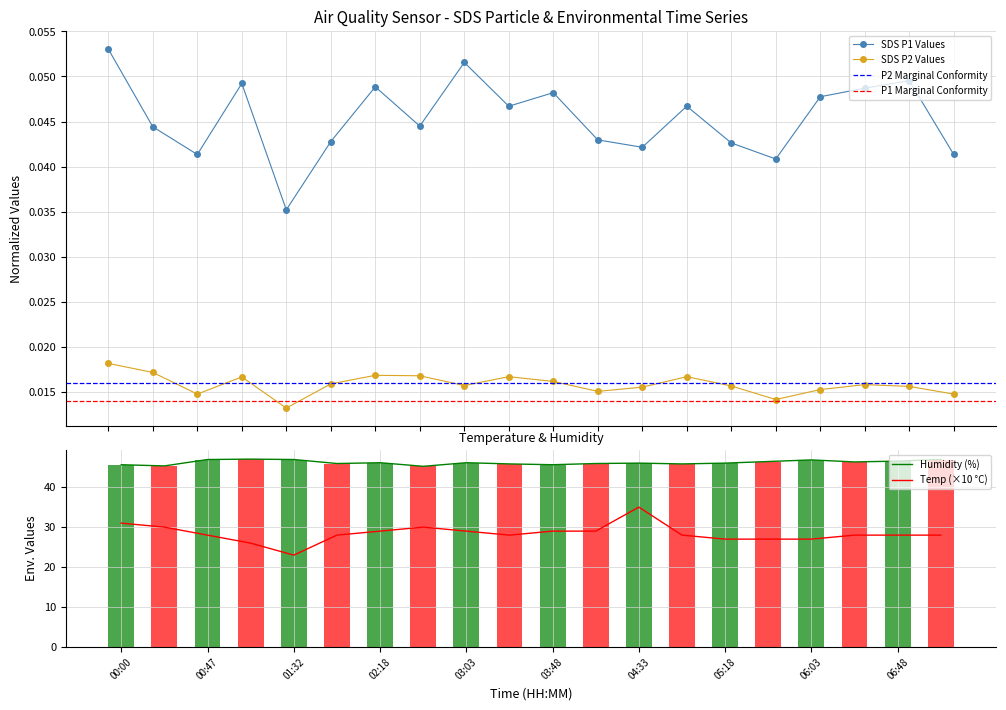

What position from the right is 00:00?

20